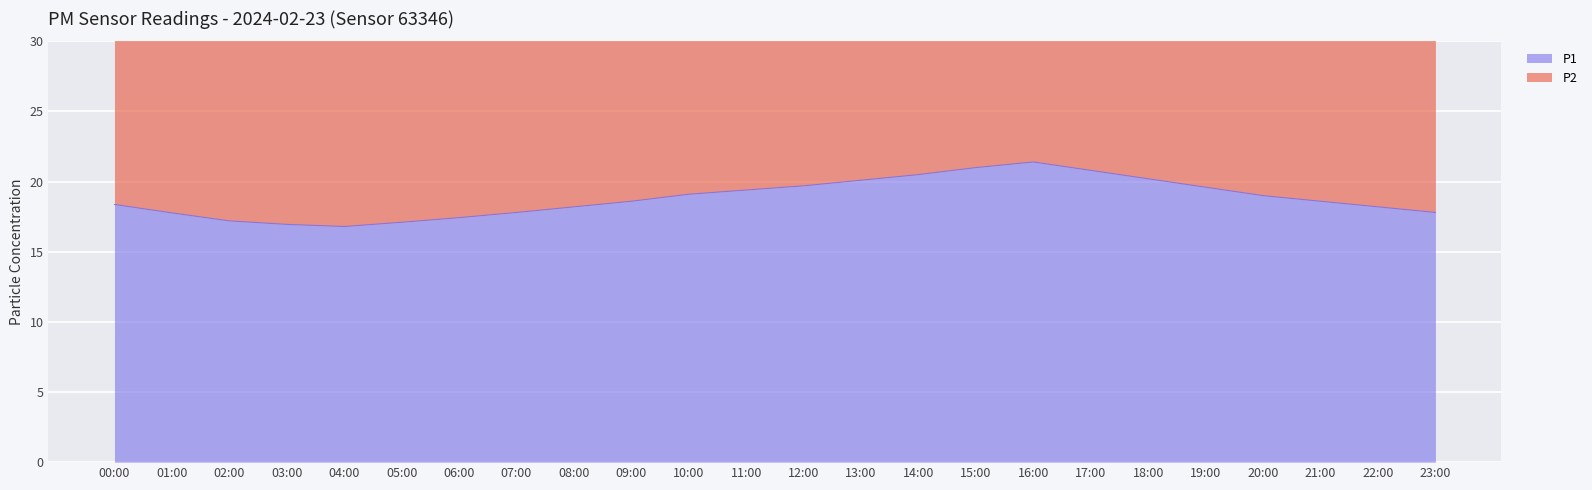

True or false: P2 has a value of 12.1 at 05:00.

False